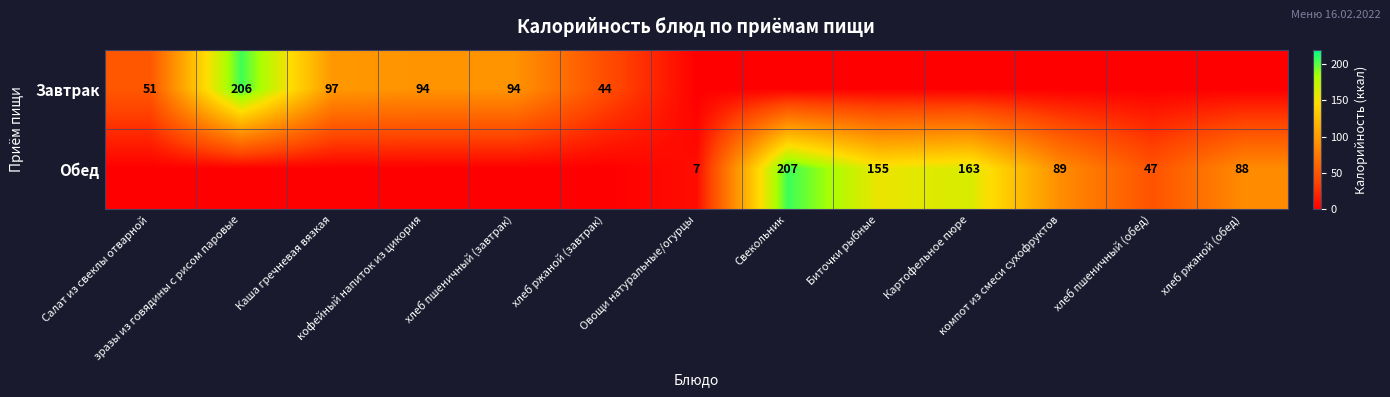

Which has a higher value, Каша гречневая вязкая or кофейный напиток из цикория?

Каша гречневая вязкая